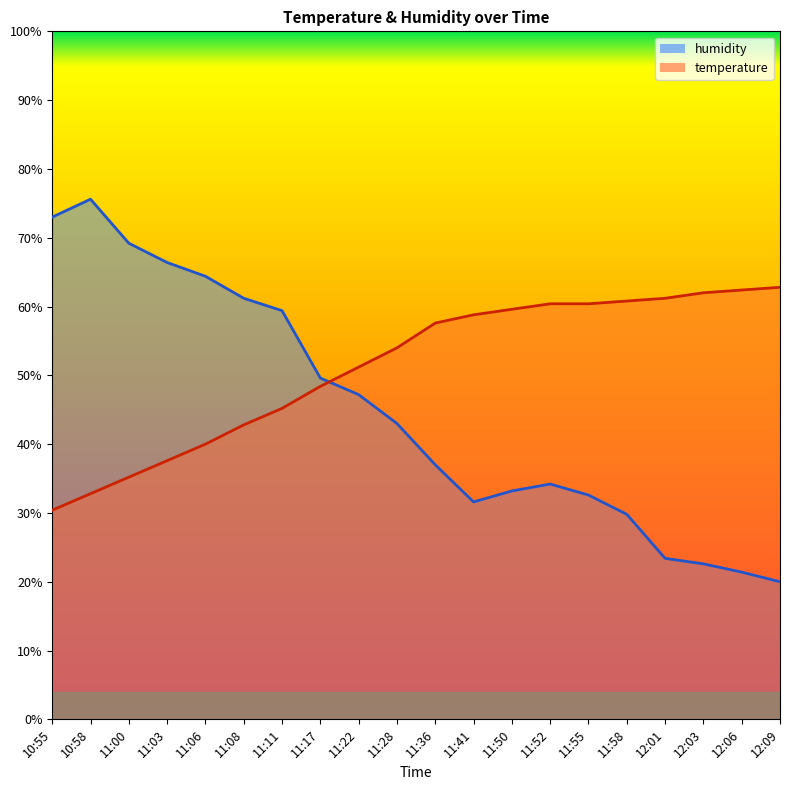

List the series in order of their peak value, lowest first.

temperature, humidity